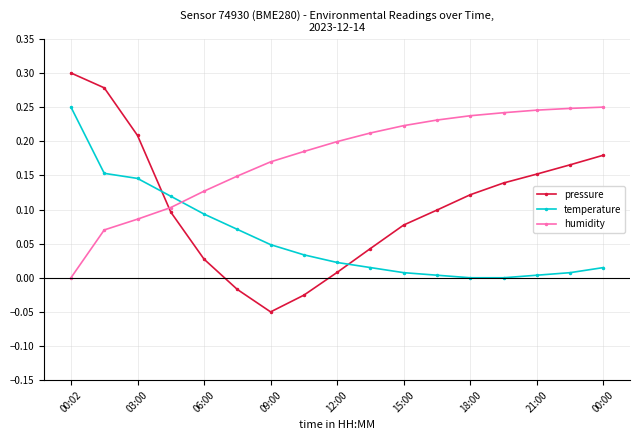

List the series in order of their overall mean, highest first.

humidity, pressure, temperature